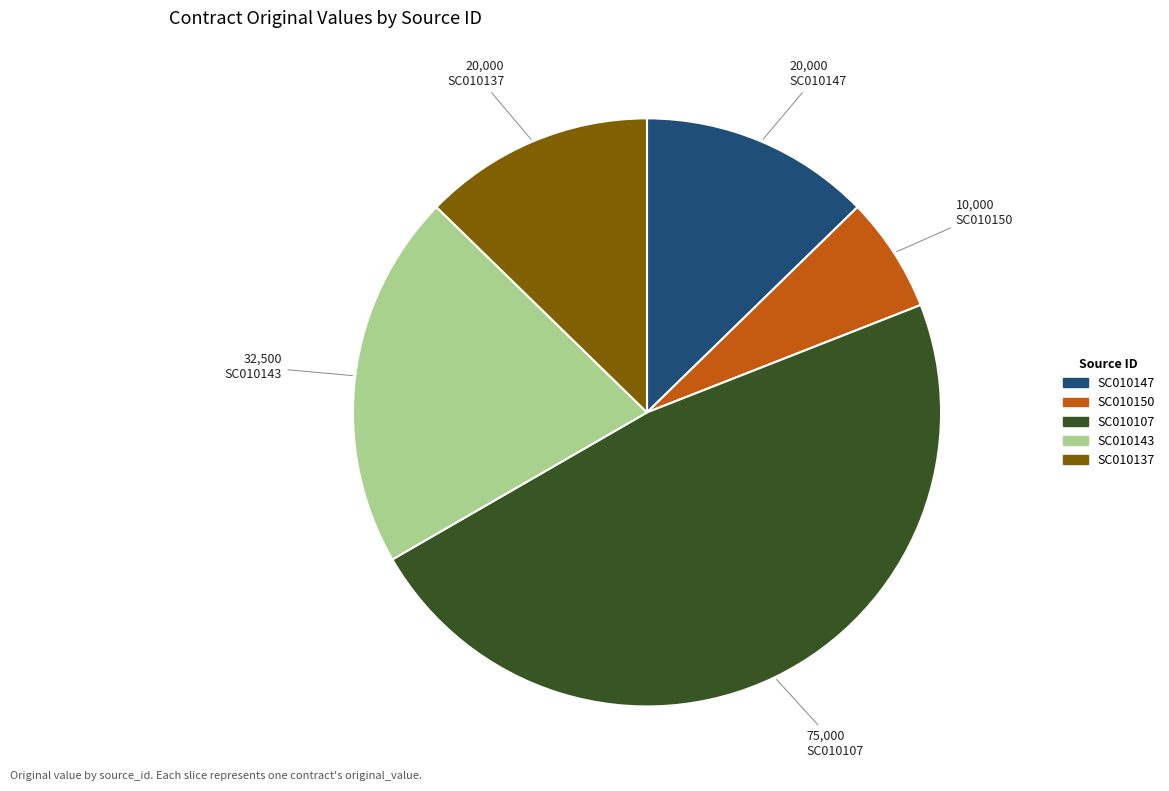

Approximately how many times larger is the value at SC010137 compared to SC010107?

0.3